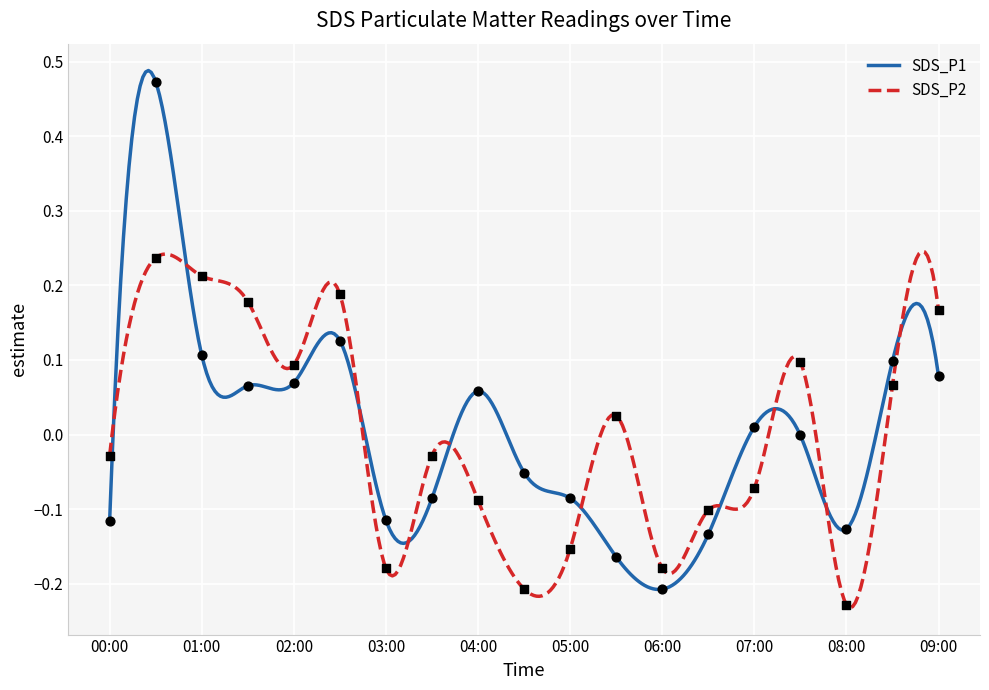

Which series has the largest total across all categories?

SDS_P2